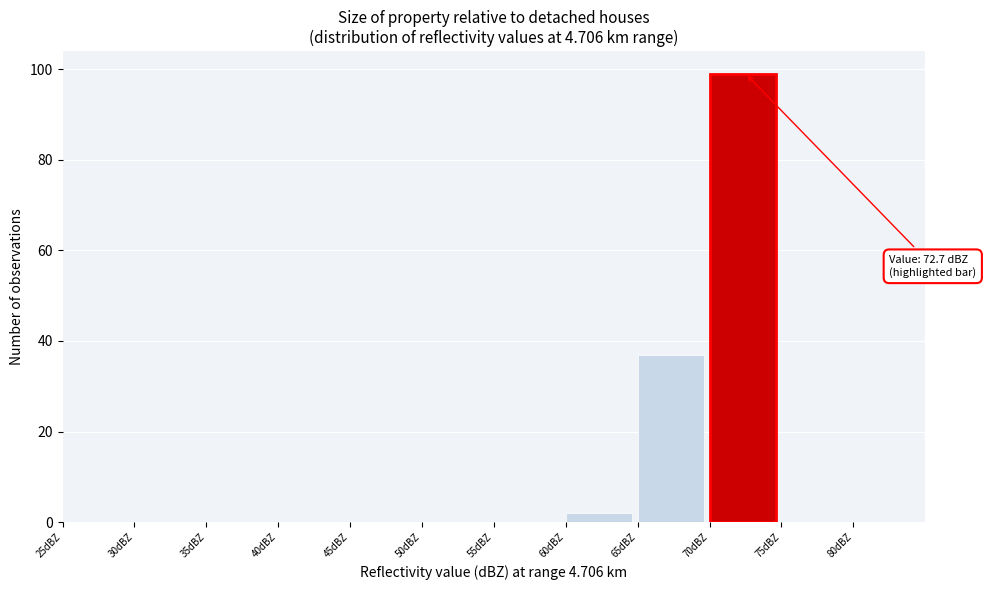

Which range on the x-axis has the tallest bar?

70 to 75